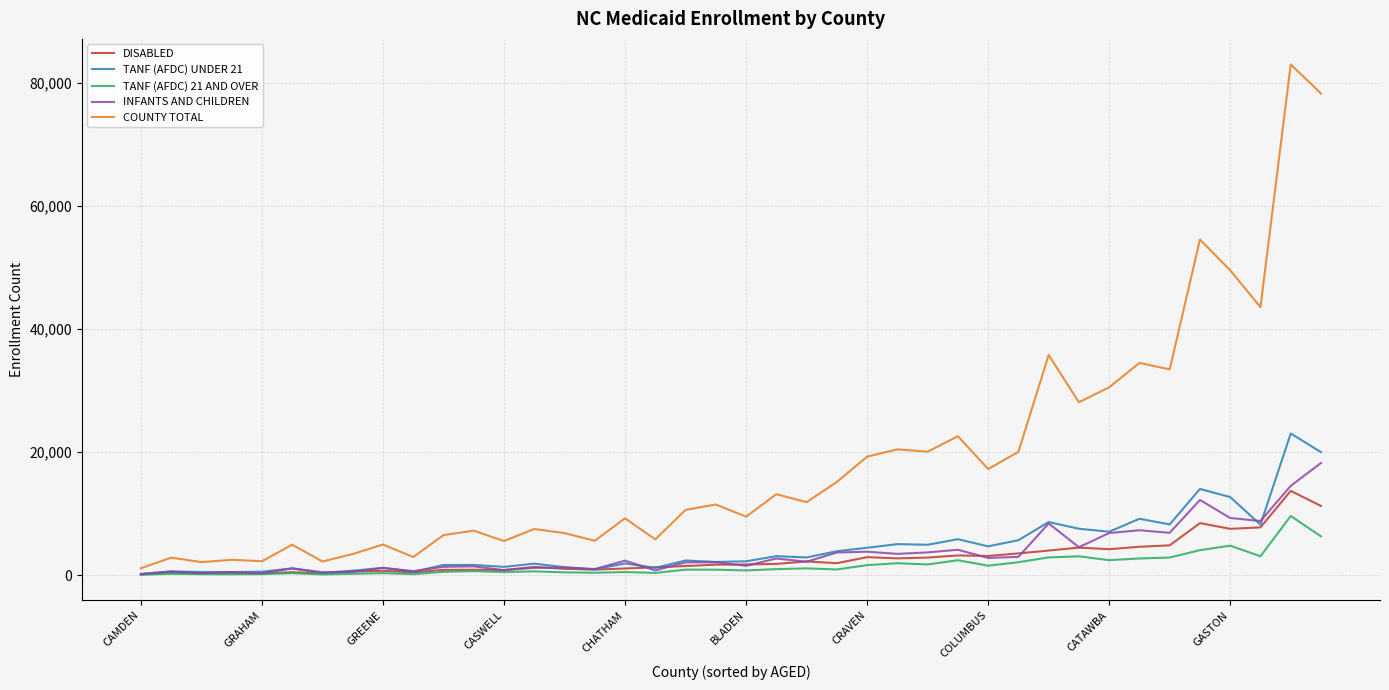

What is the maximum value shown in the chart?

82998